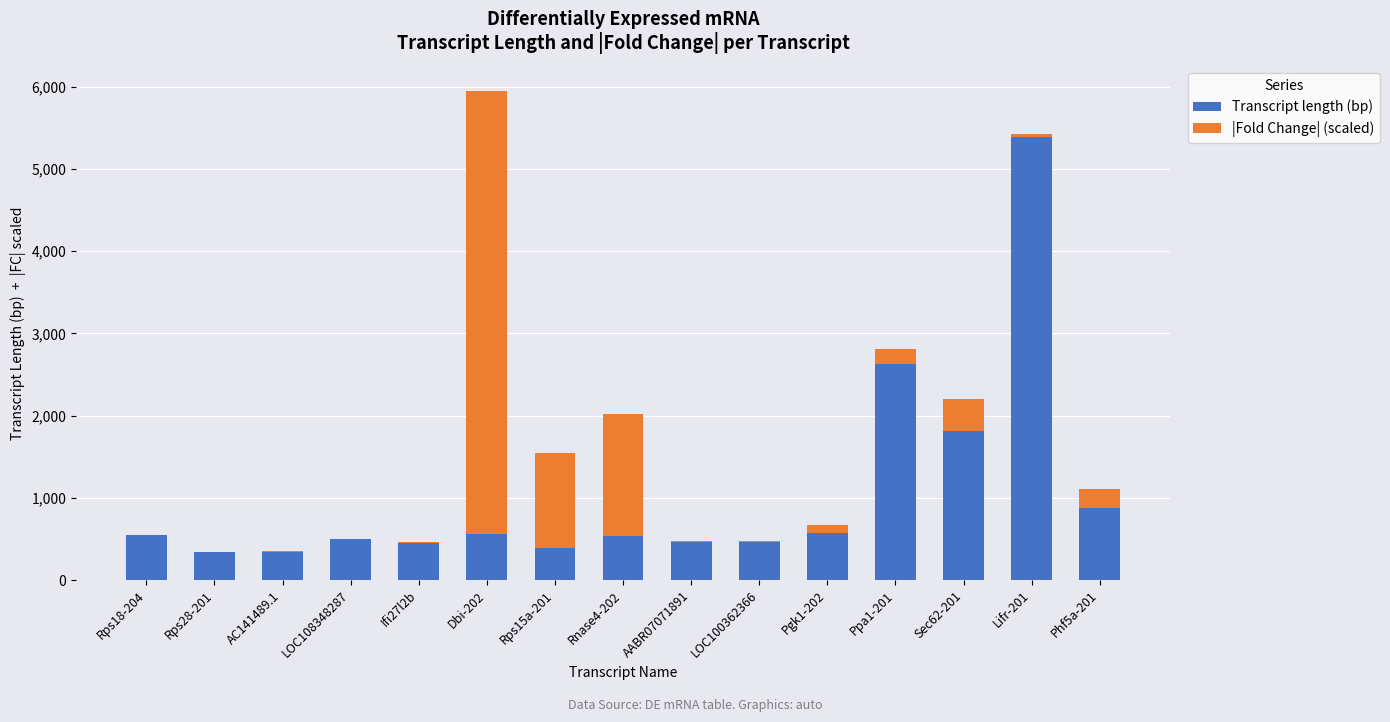

What is the total value across all series at Rps15a-201?

1544.3